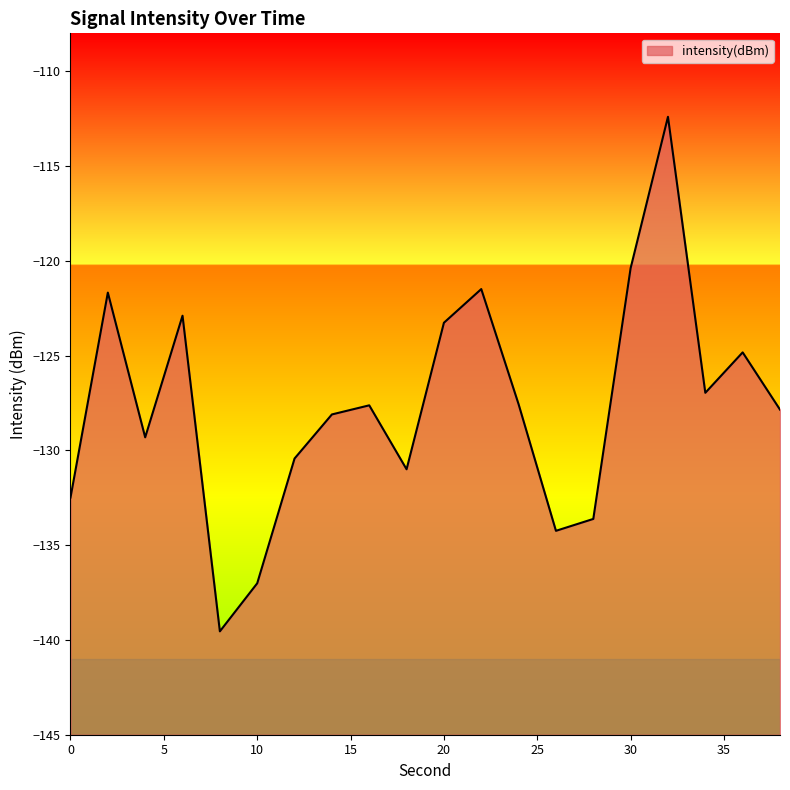

The value at 20 is -123.3. True or false?

True